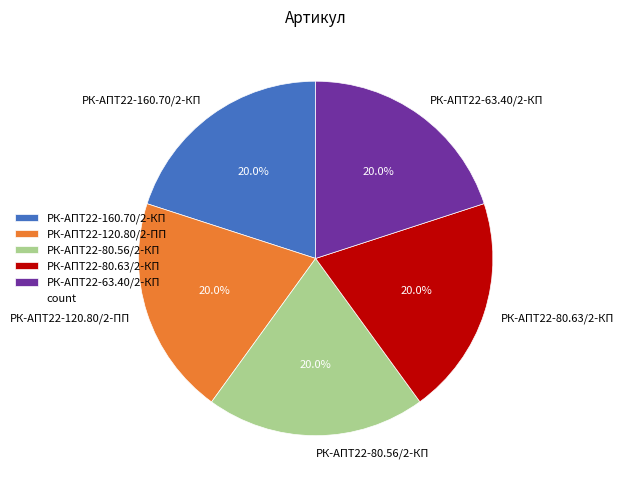

What is the ratio of the value at РК-АПТ22-80.56/2-КП to the value at РК-АПТ22-80.63/2-КП?

1.0